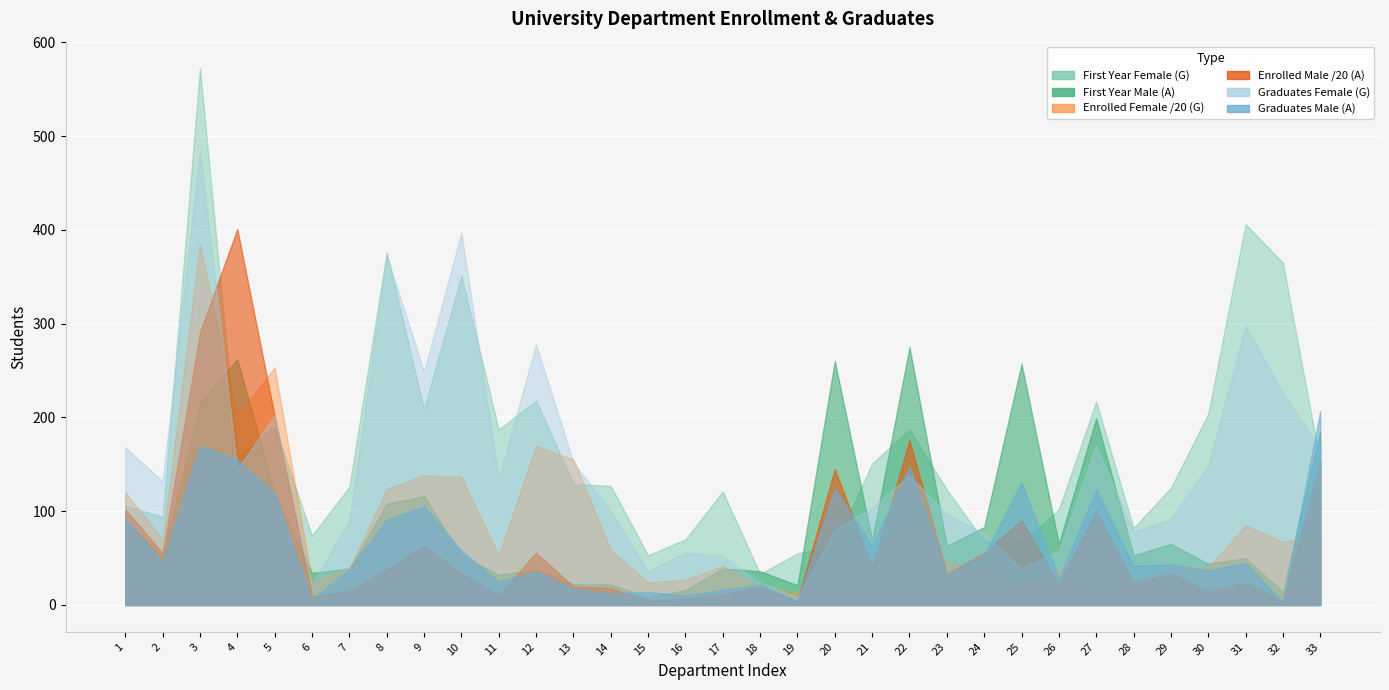

List the labels in order of First Year Female (G) value, smallest first.

18, 15, 19, 20, 25, 24, 16, 6, 28, 2, 26, 1, 17, 23, 29, 7, 14, 13, 21, 33, 4, 11, 22, 5, 30, 9, 27, 12, 10, 32, 8, 31, 3